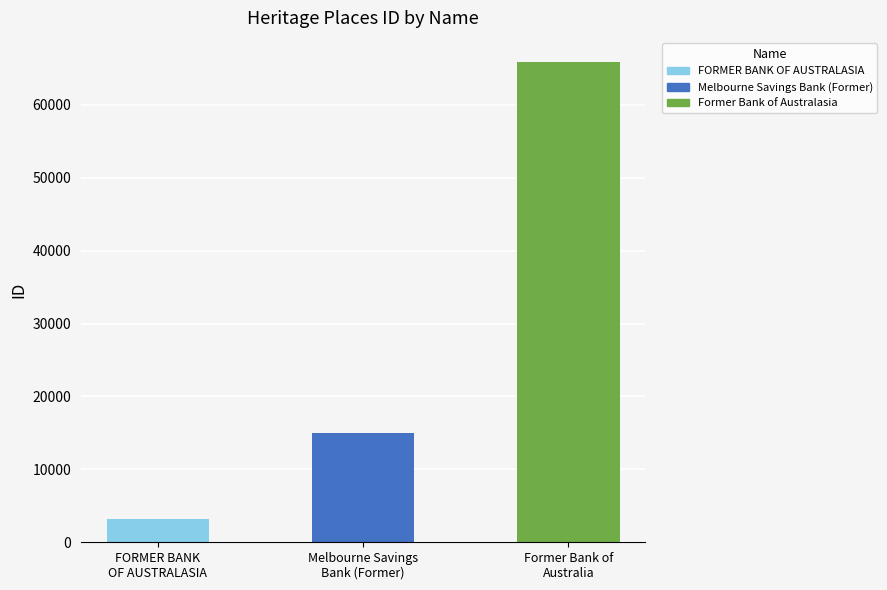

At which label does the data first exceed 15053?

Former Bank of Australia